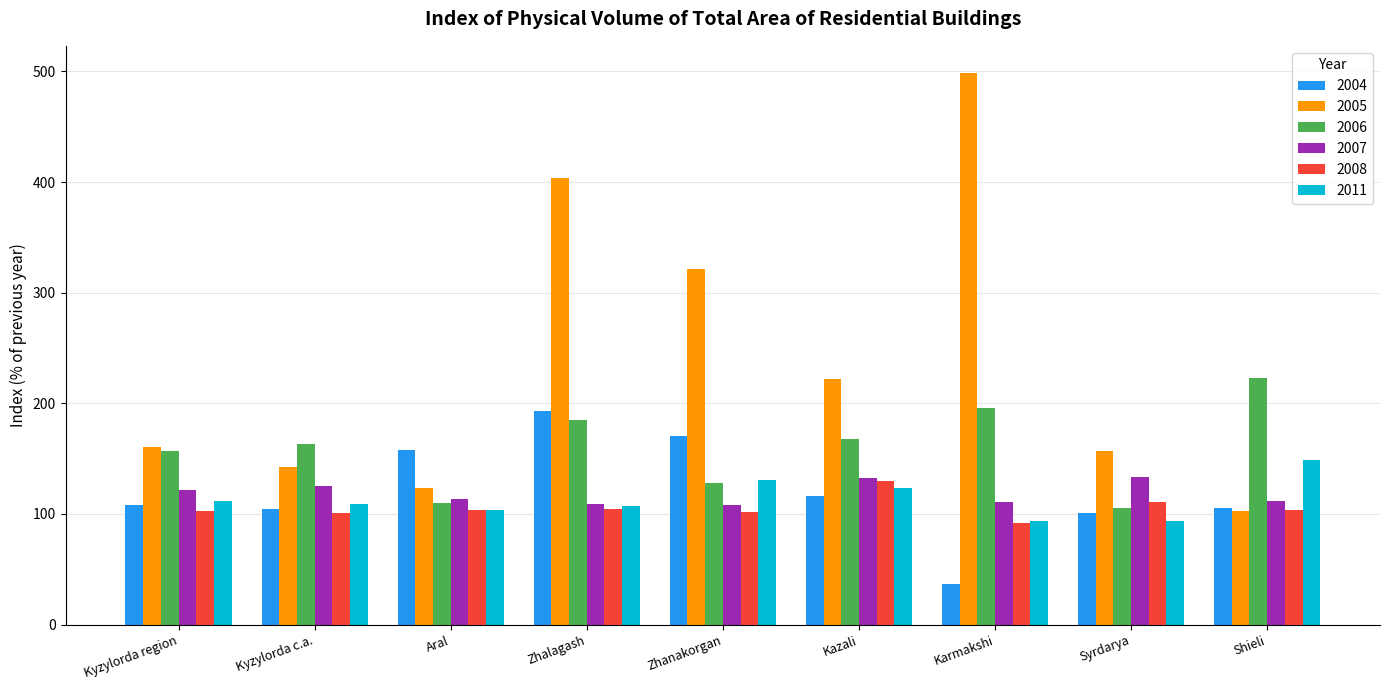

At which category is the sum across all series the highest?

Zhalagash